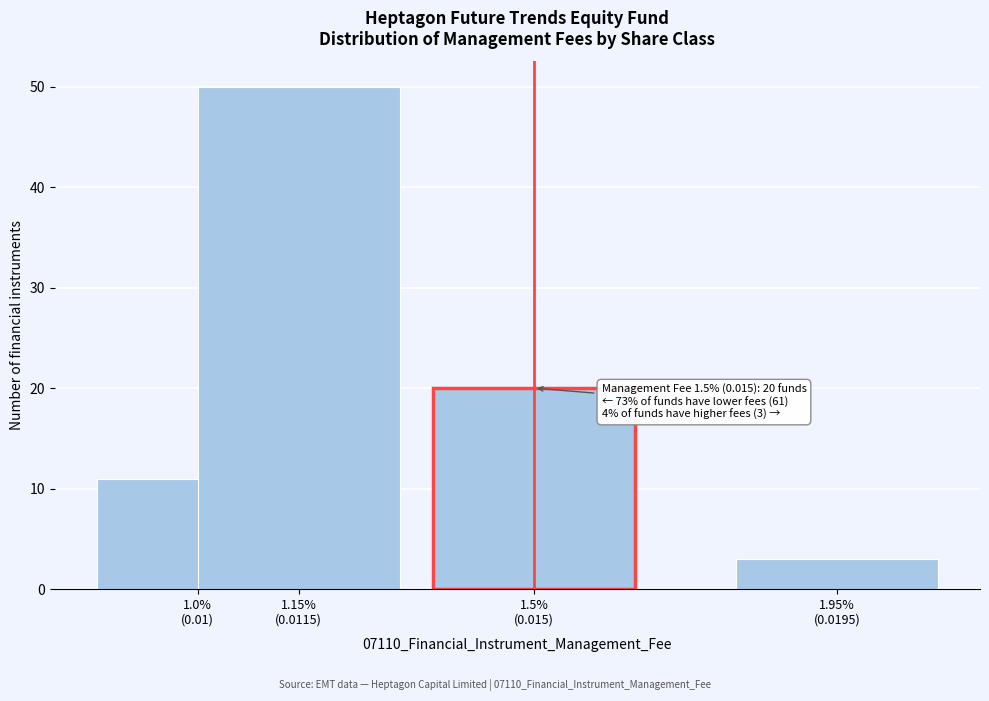

Reading left to right, transcribe all the data shown in this chart.

11	50	20	3